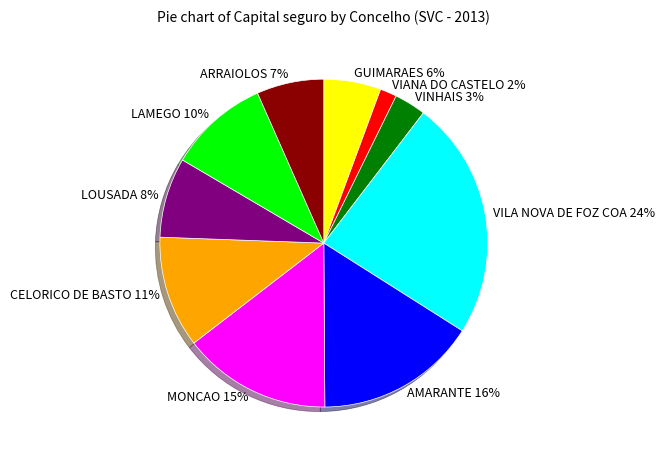

Approximately how many times larger is the value at VIANA DO CASTELO compared to MONCAO?

0.1